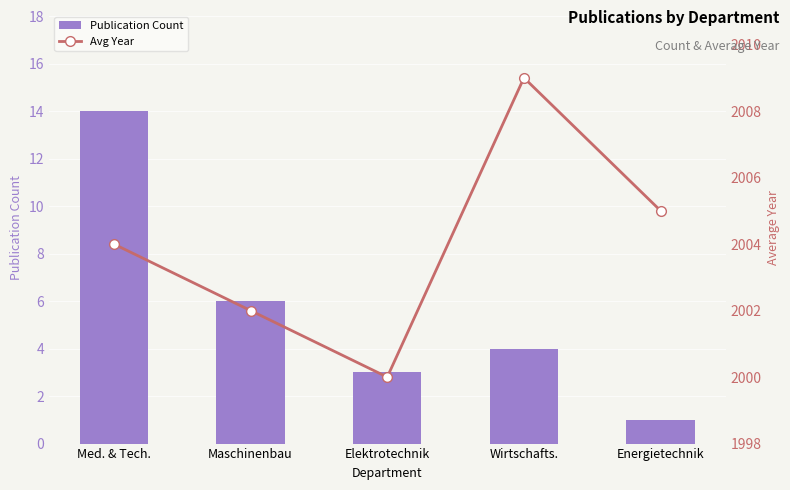

Does the chart contain stacked bars?

No